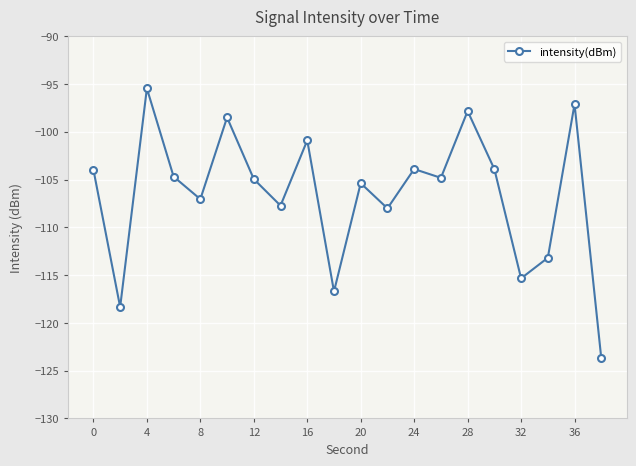

How many points are higher than both their immediate neighbors (excluding endpoints)?

7